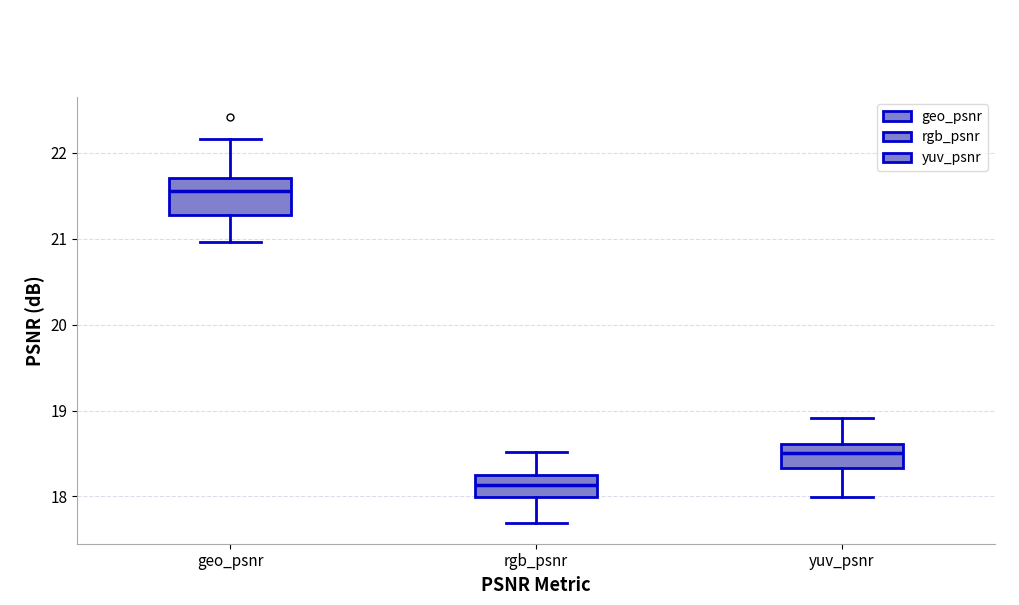

Reading left to right, read every box against the y-axis: the position of its median line, the range the box covers, and the ends of its whiskers. The values are not printed on the chart, so give them approximately, as read against the axis.

geo_psnr: median 21.6, box 21.3 to 21.7, whiskers 21.0 to 22.2
rgb_psnr: median 18.1, box 18.0 to 18.2, whiskers 17.7 to 18.5
yuv_psnr: median 18.5, box 18.3 to 18.6, whiskers 18.0 to 18.9